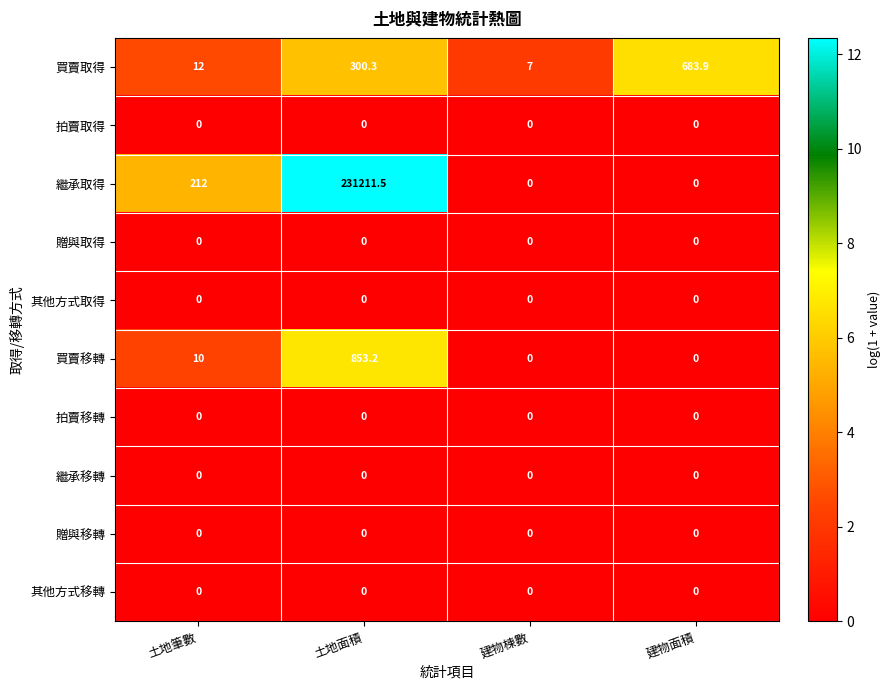

How many series are shown in this chart?

10